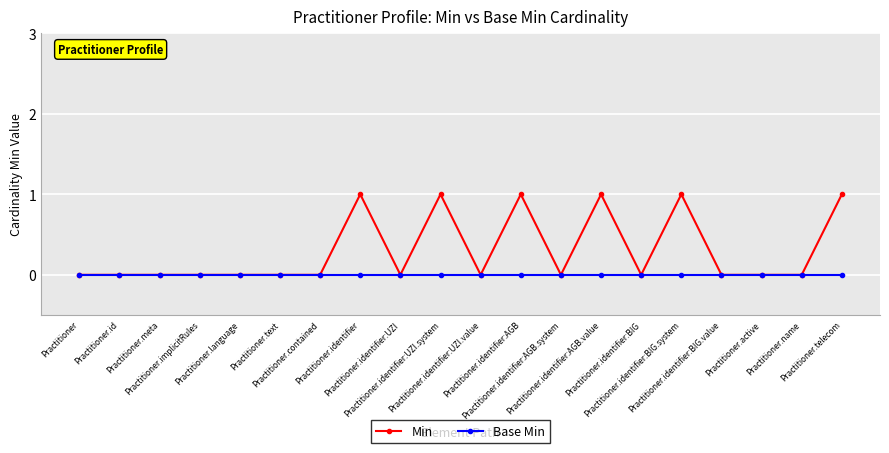

The Base Min series shows 0 at Practitioner.identifier:UZI. True or false?

True